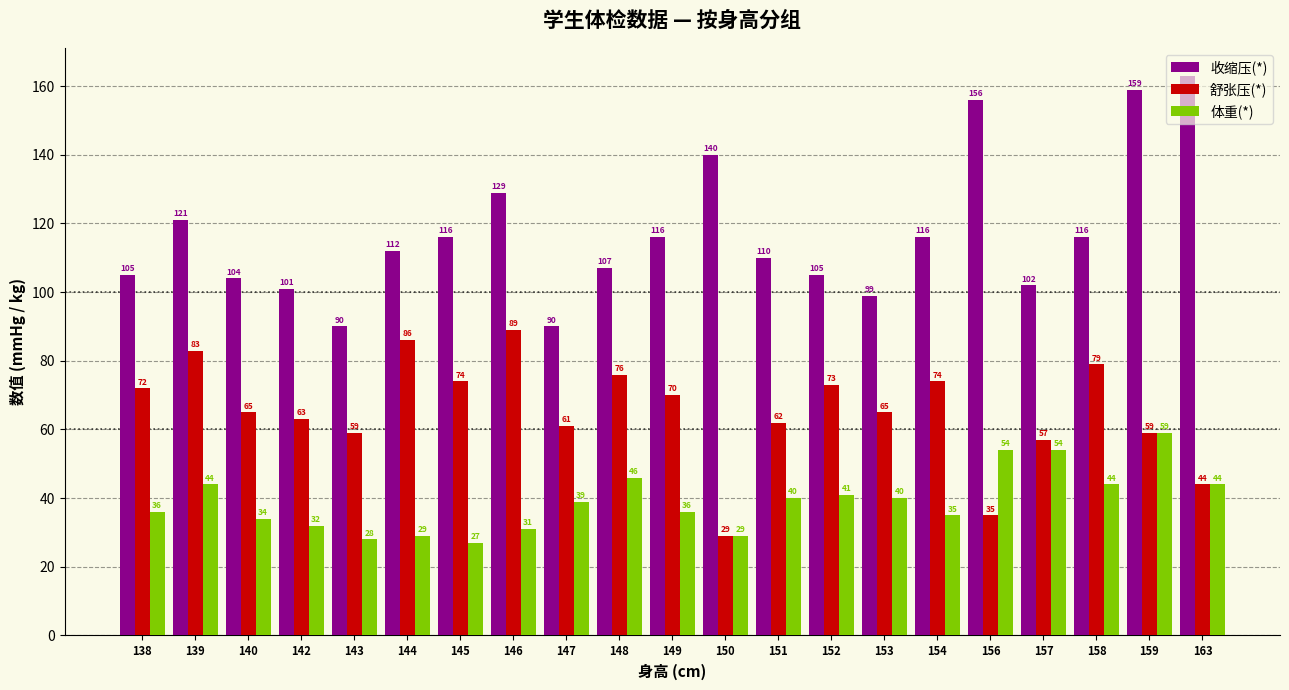

The 收缩压(*) series shows 116 at 158. True or false?

True